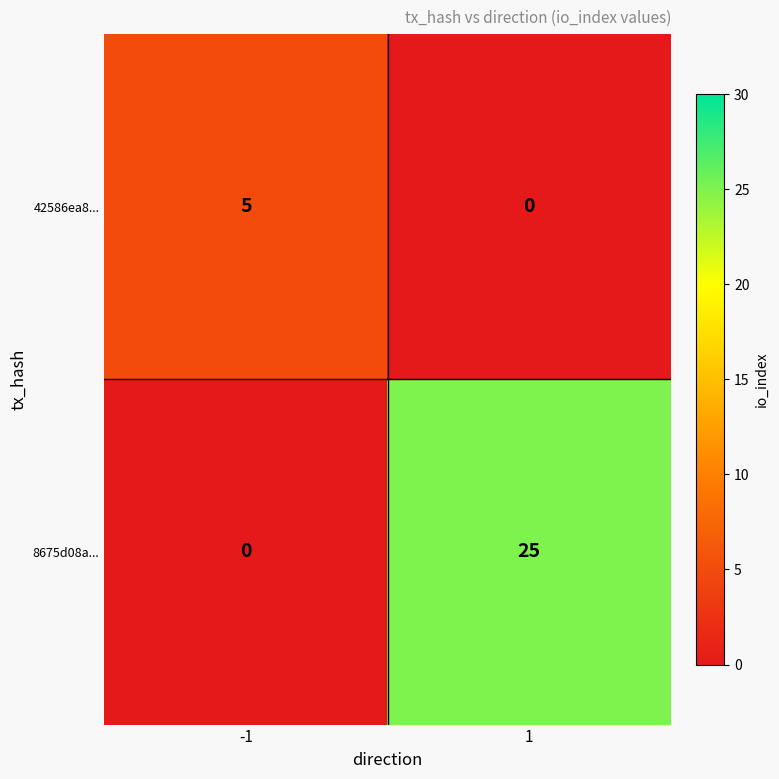

What is the greatest value displayed?

25